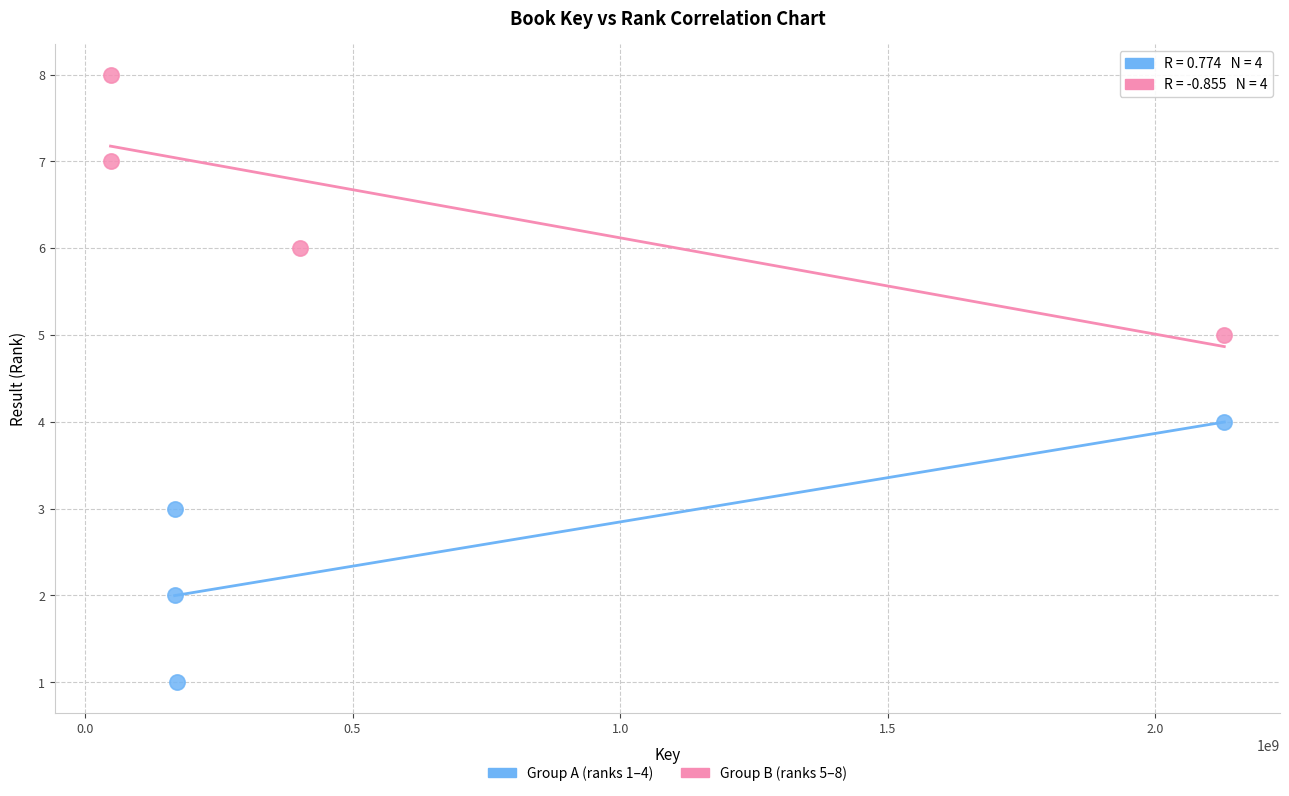

Which series reaches the maximum Y coordinate?

Group B (ranks 5–8)